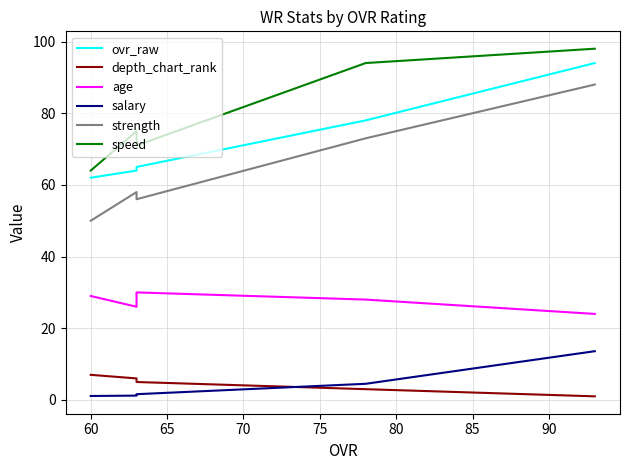

How many values in the depth_chart_rank series exceed 5?

2